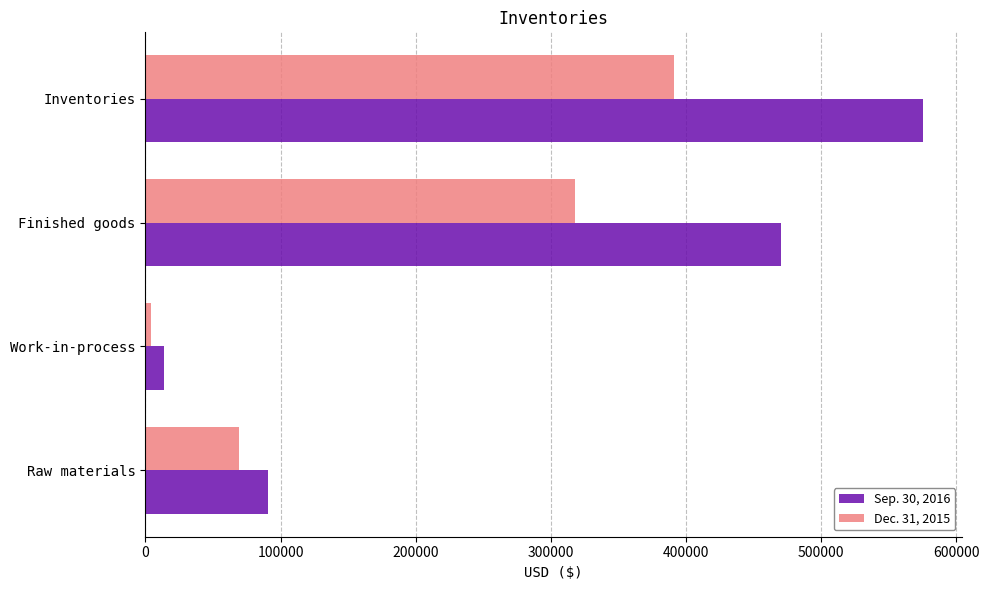

Which series has the widest spread of values?

Sep. 30, 2016